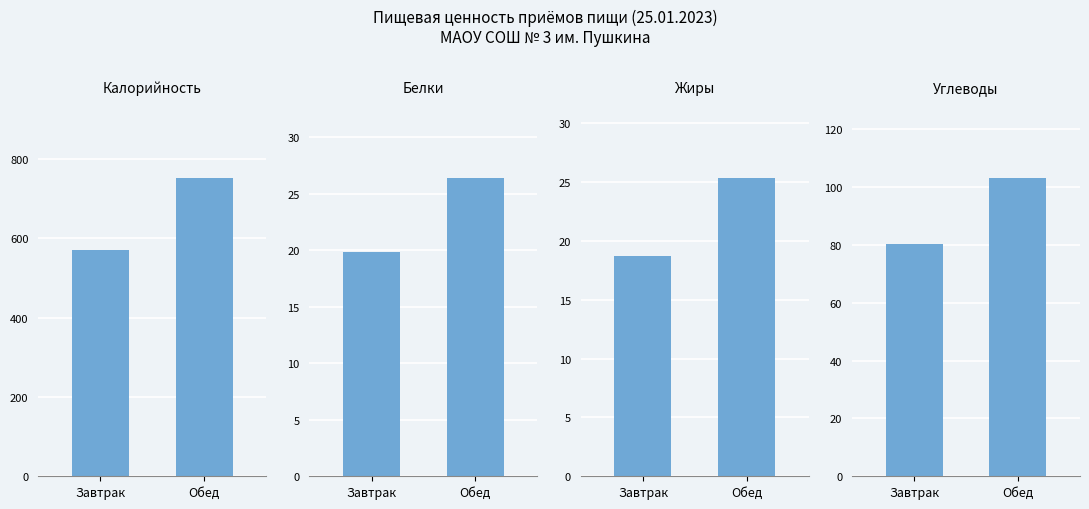

Which series has the widest spread of values?

Калорийность